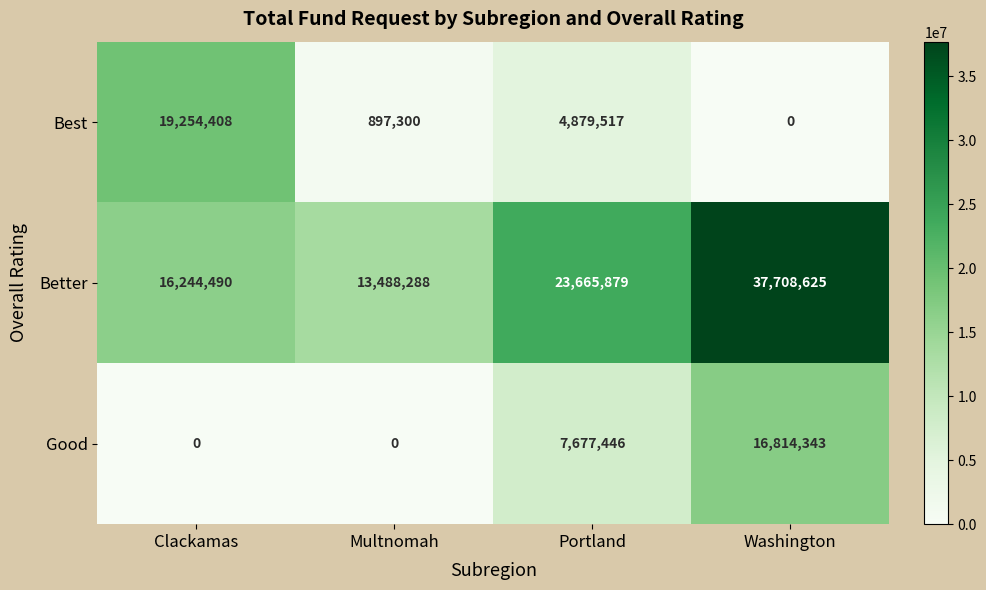

Which series has the largest range (max minus min)?

Better